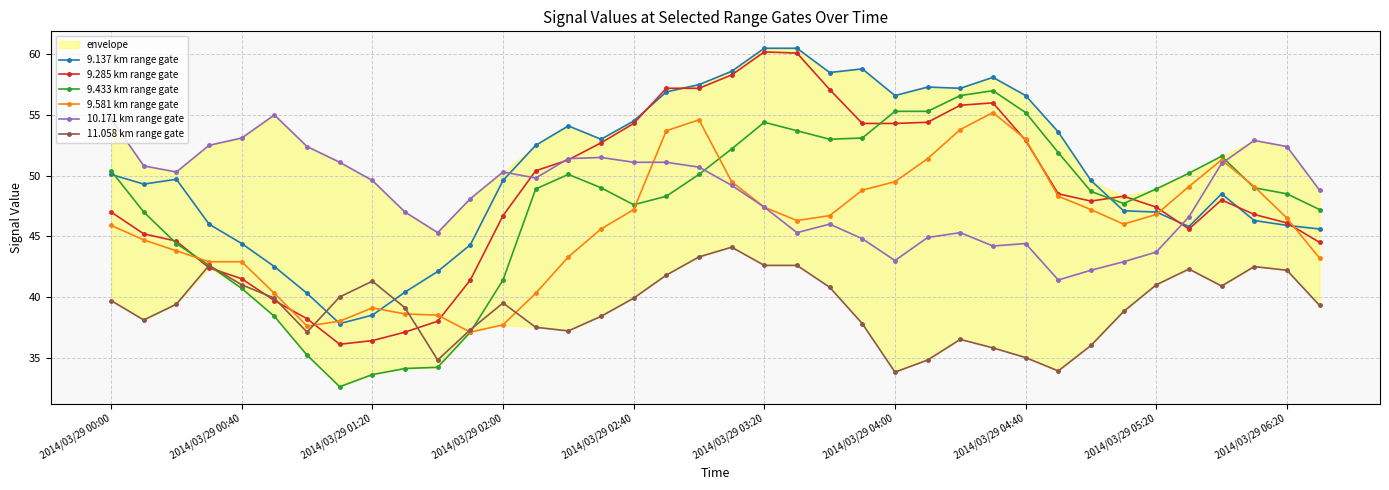

How many interior local valleys does the 11.058 km range gate series have?

7